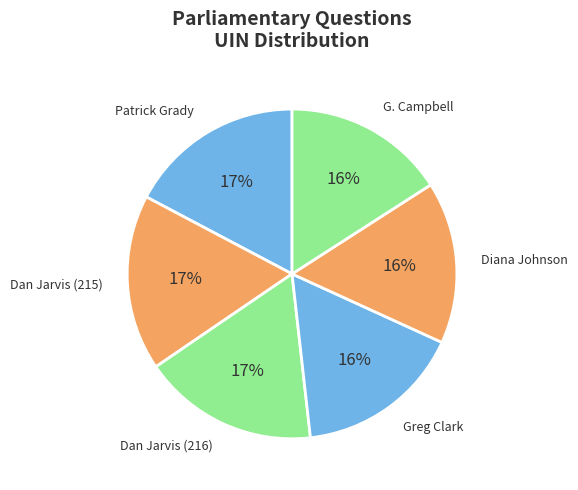

Is it true that Dan Jarvis (216) is 5% of the pie?

False